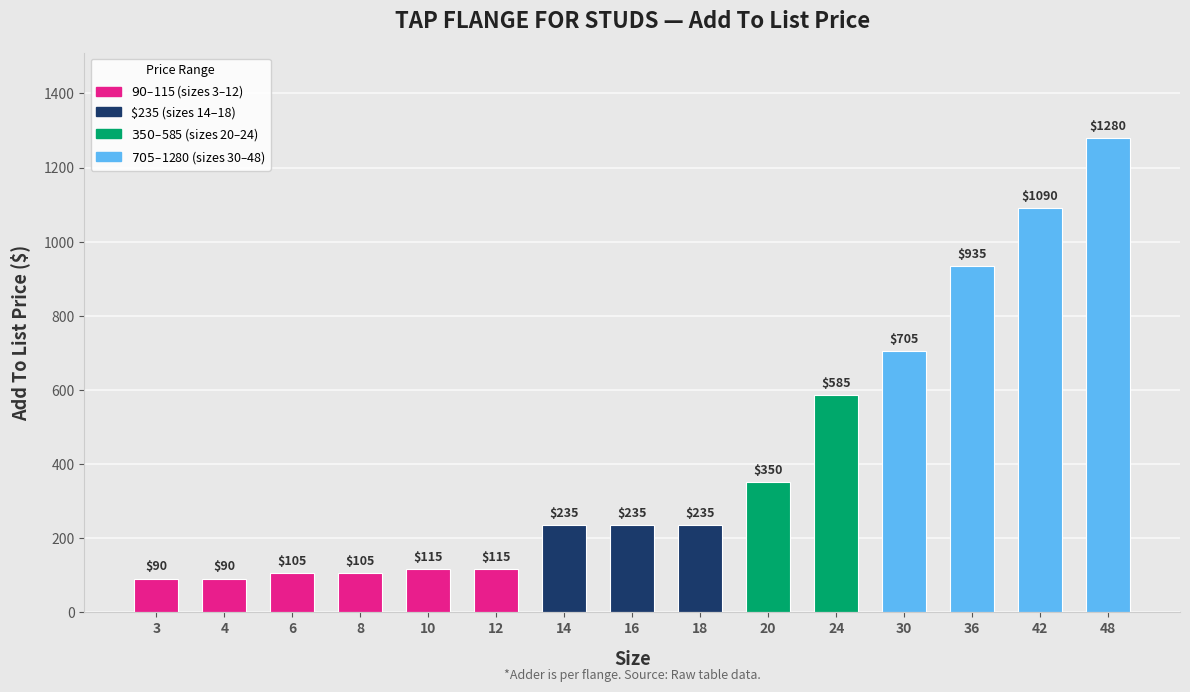

What is the sum of all values?

6270